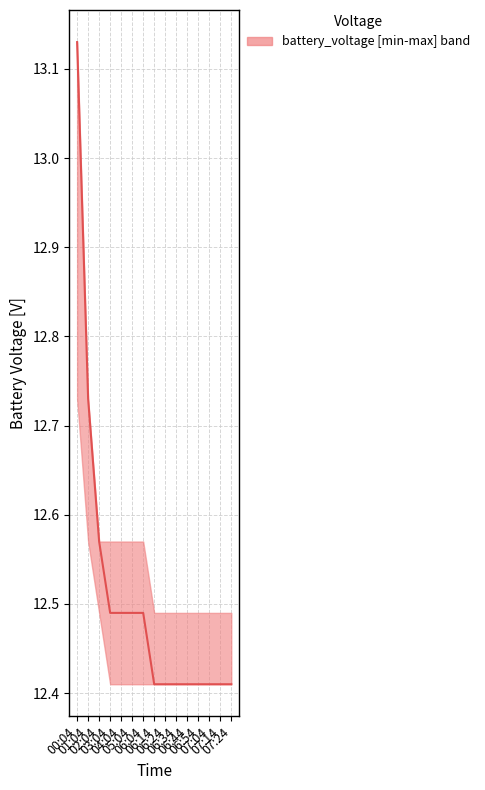

Reading right to left, extract all data points from this chart.

07:24=12.4	07:14=12.4	07:04=12.4	06:54=12.4	06:44=12.4	06:34=12.4	06:24=12.4	06:14=12.4	06:04=12.5	05:04=12.5	04:04=12.5	03:04=12.5	02:04=12.6	01:04=12.7	00:04=13.1